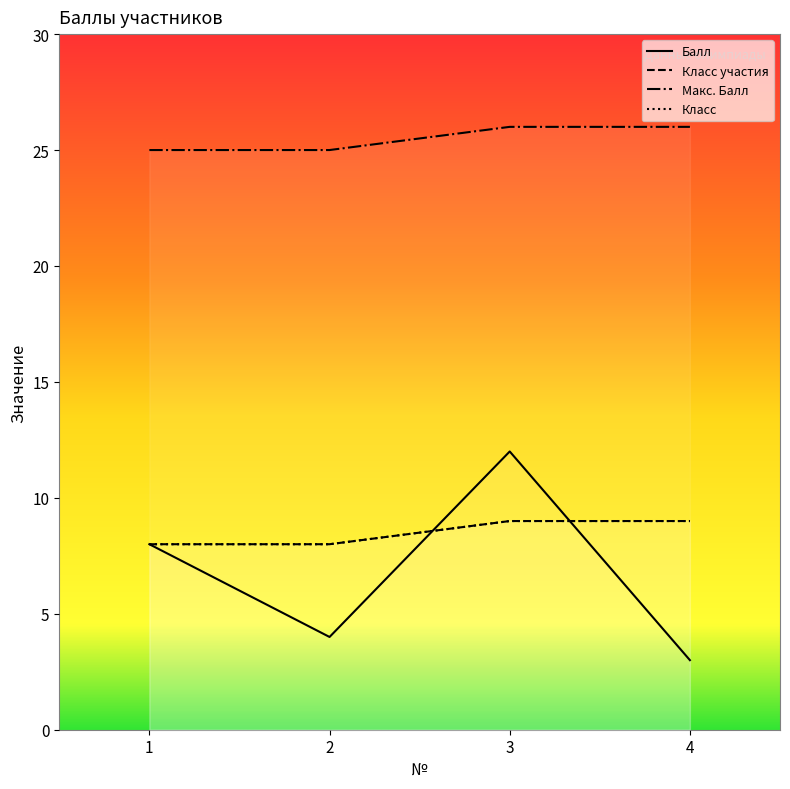

How many data points in Балл are above 8?

1